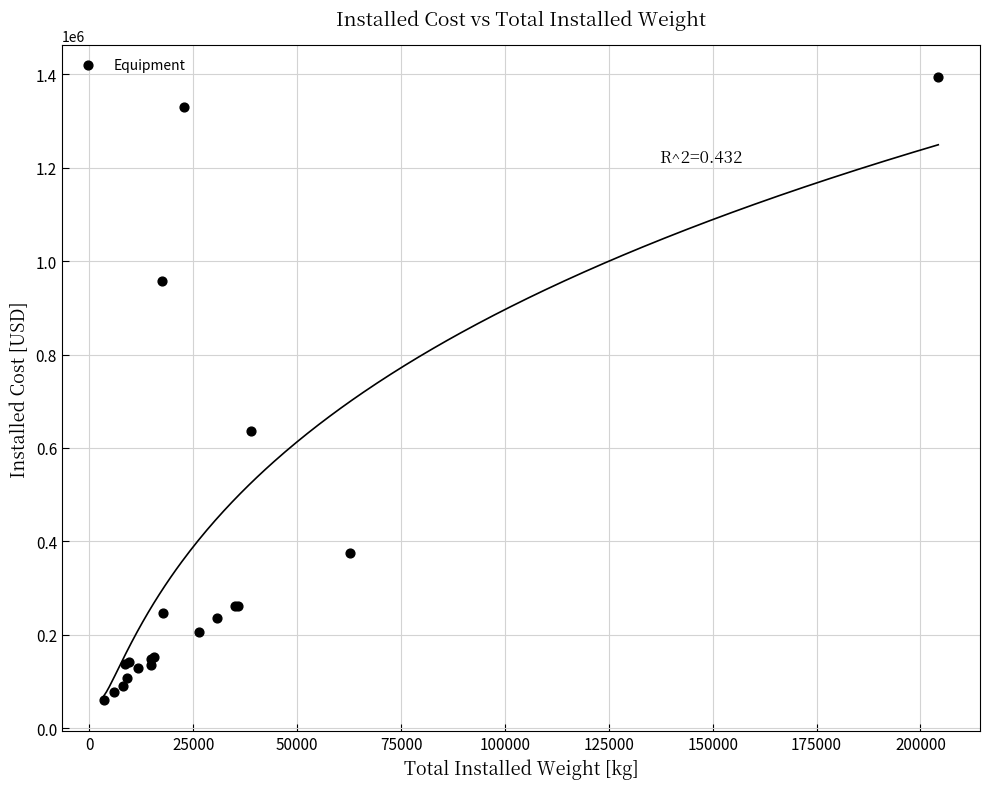

What Y value in the scatter plot is closest to 727900?

635400